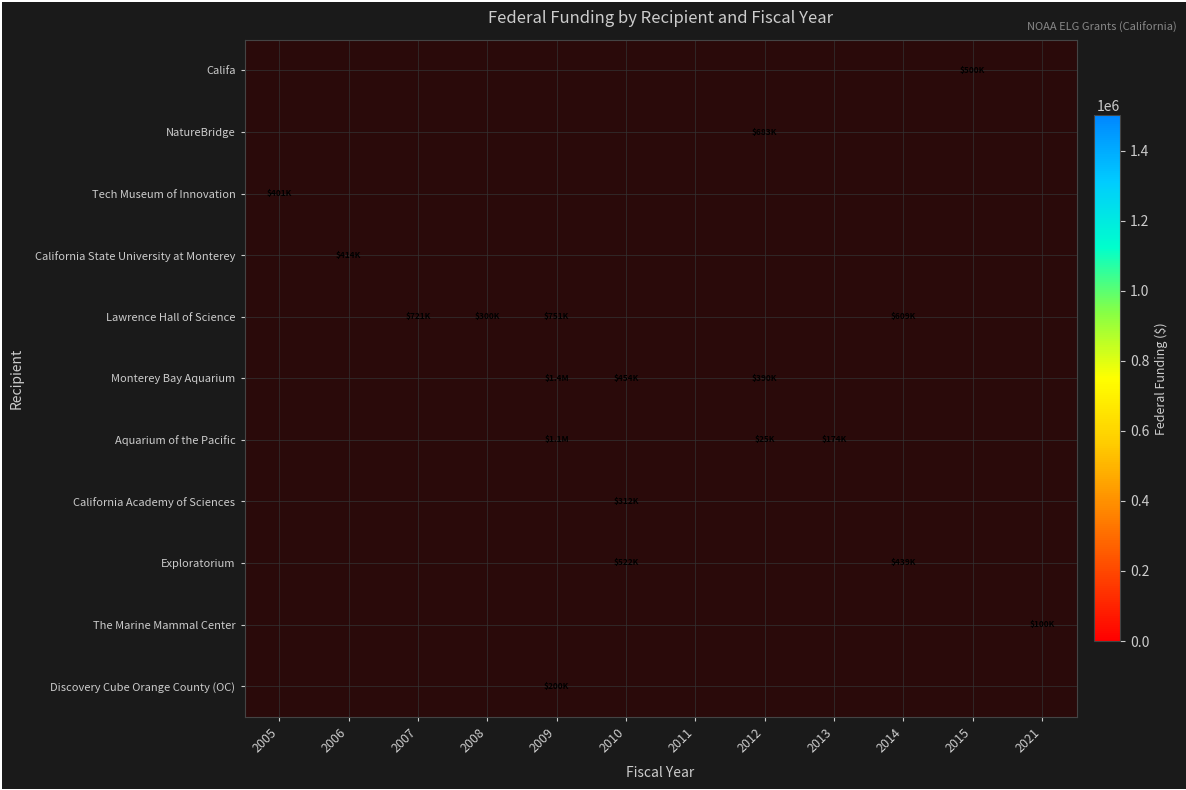

How many positive values does the The Marine Mammal Center series have?

1